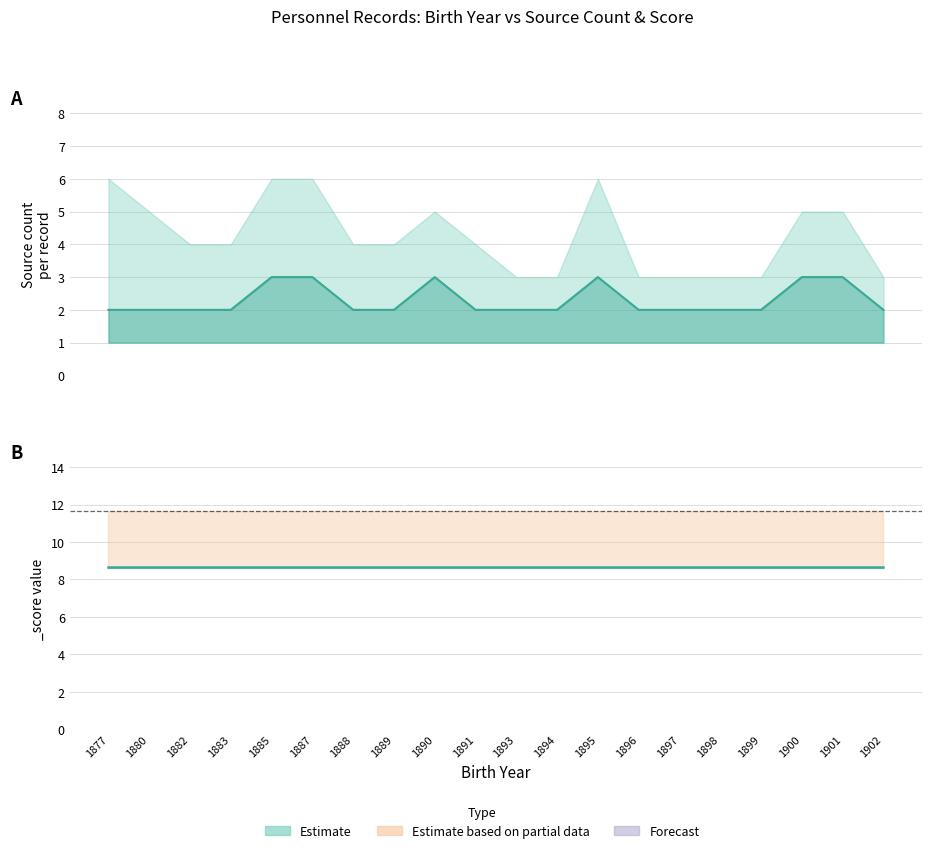

How many categories are shown in the chart?

20